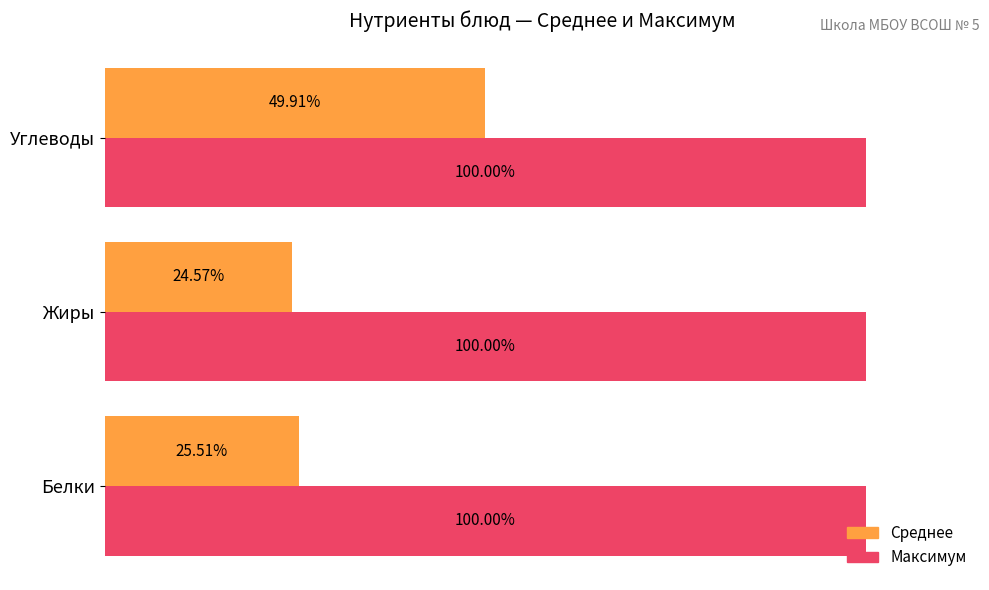

Rank the series at Углеводы from highest to lowest value.

Максимум, Среднее